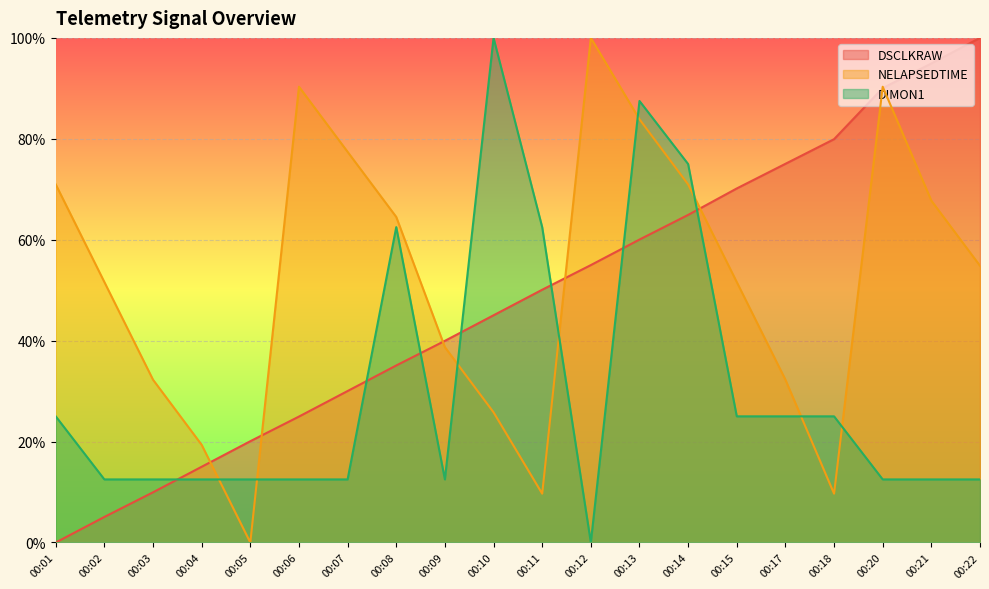

Where is DIMON1 nearest to the value 50?

00:08